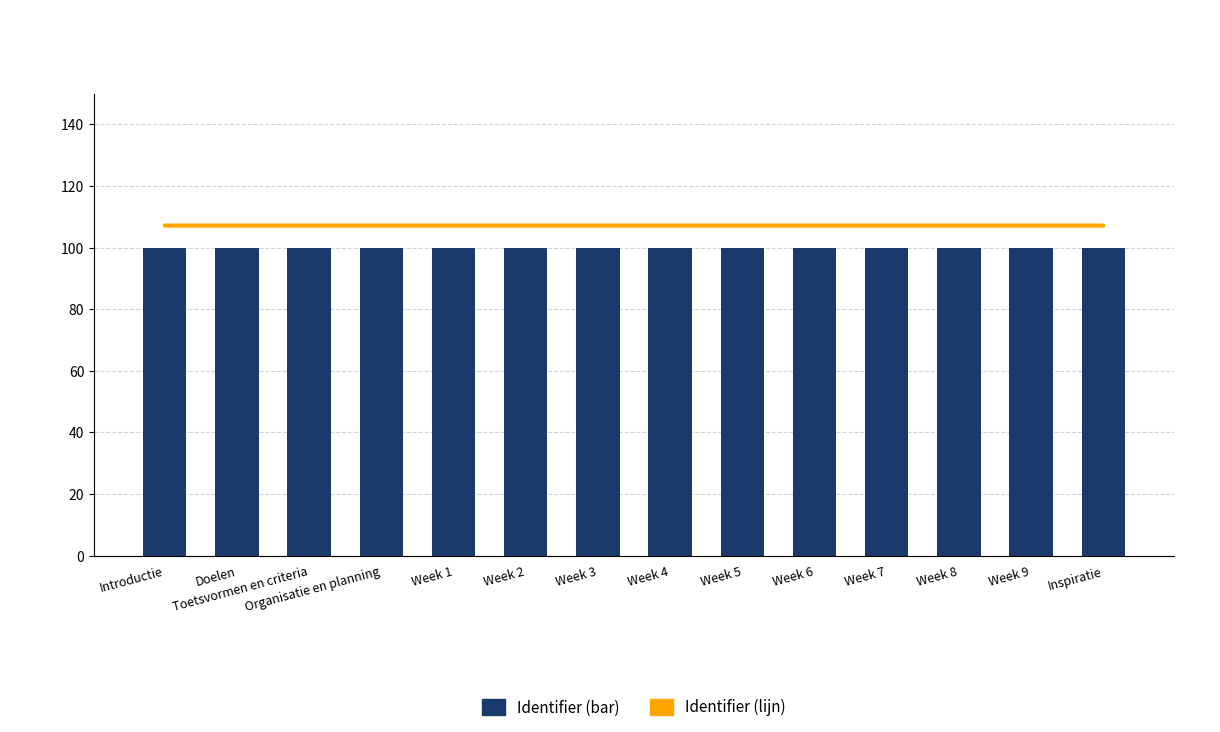

What is the average value of the Identifier (lijn) series?

250.0